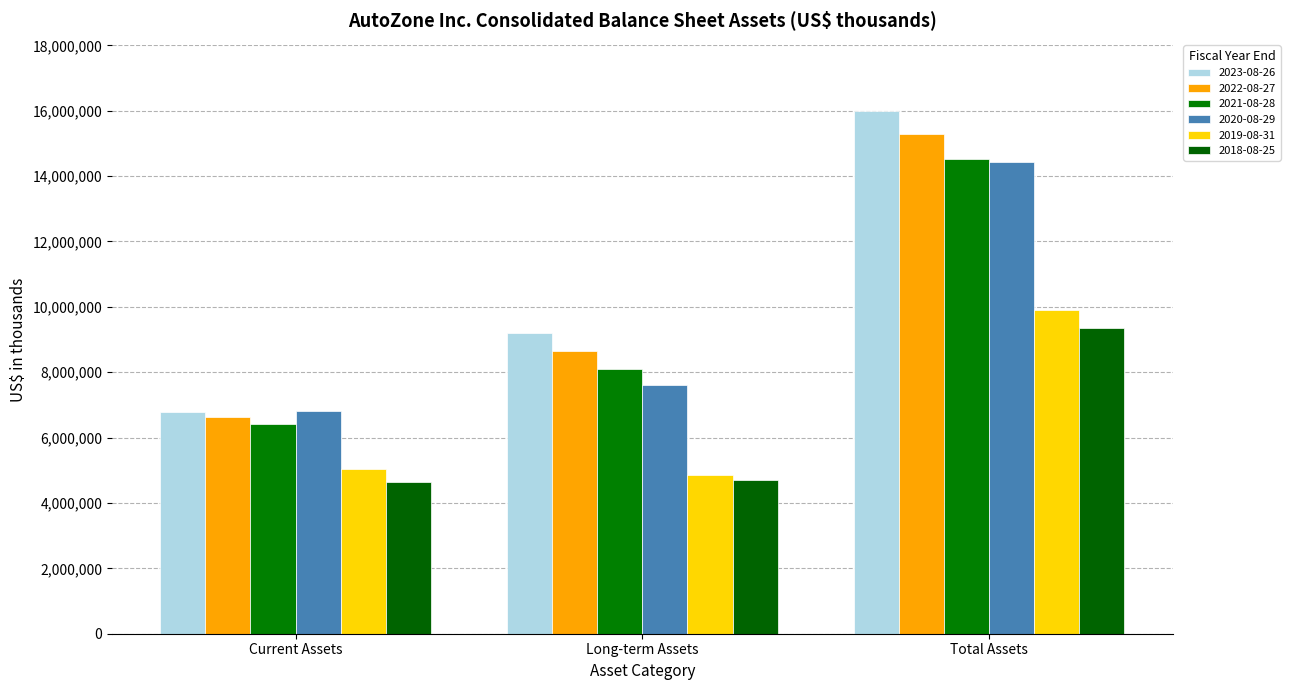

What is the value of the 2018-08-25 bar at the 3rd from the left?

9346980